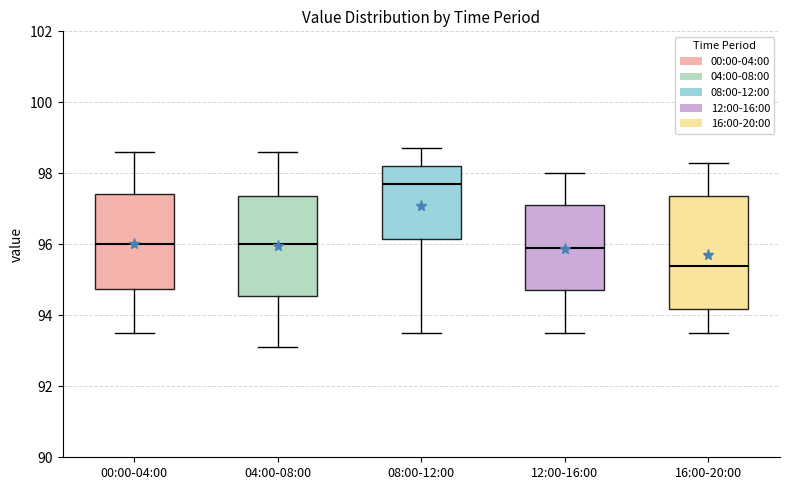

Where does the median line of the box for 12:00-16:00 sit on the y-axis? The values are not printed on the chart, so give them approximately, as read against the axis.

96.0